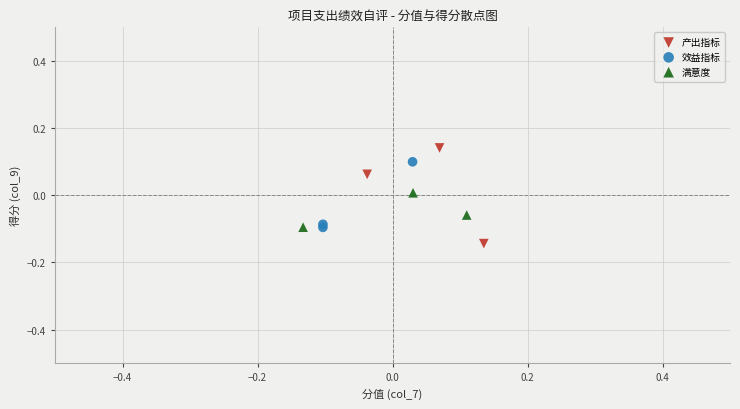

Which series contains the lowest Y value?

产出指标